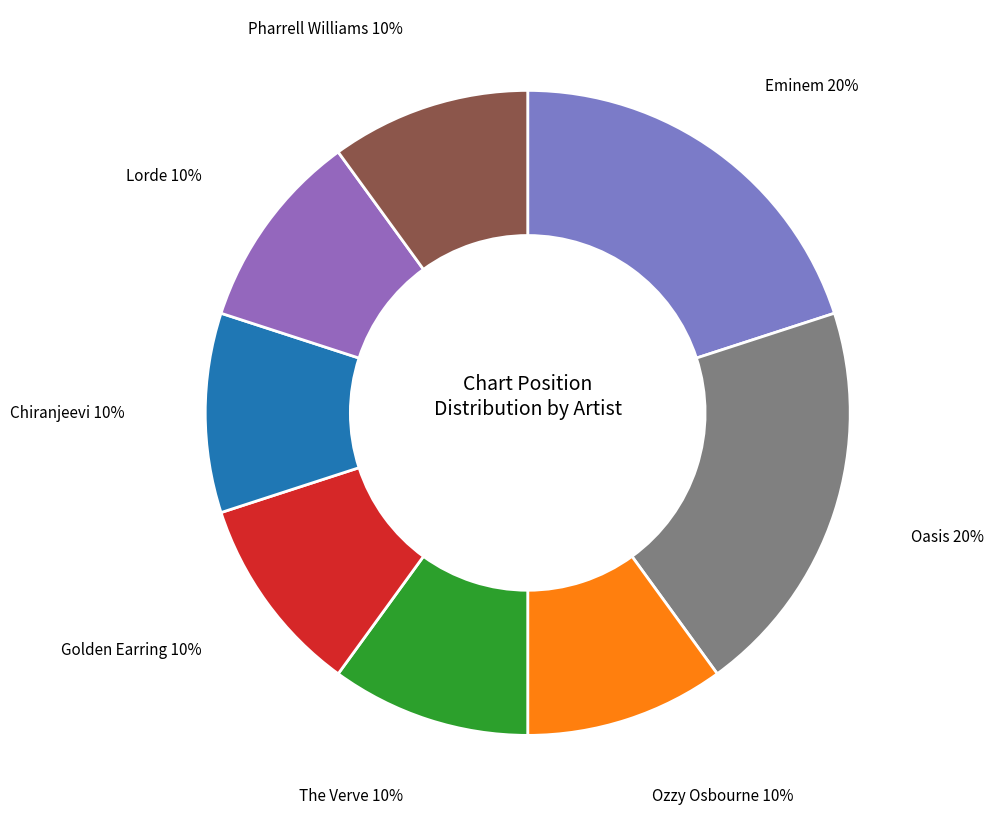

To the nearest percent, what percentage of the pie is Eminem?

20%